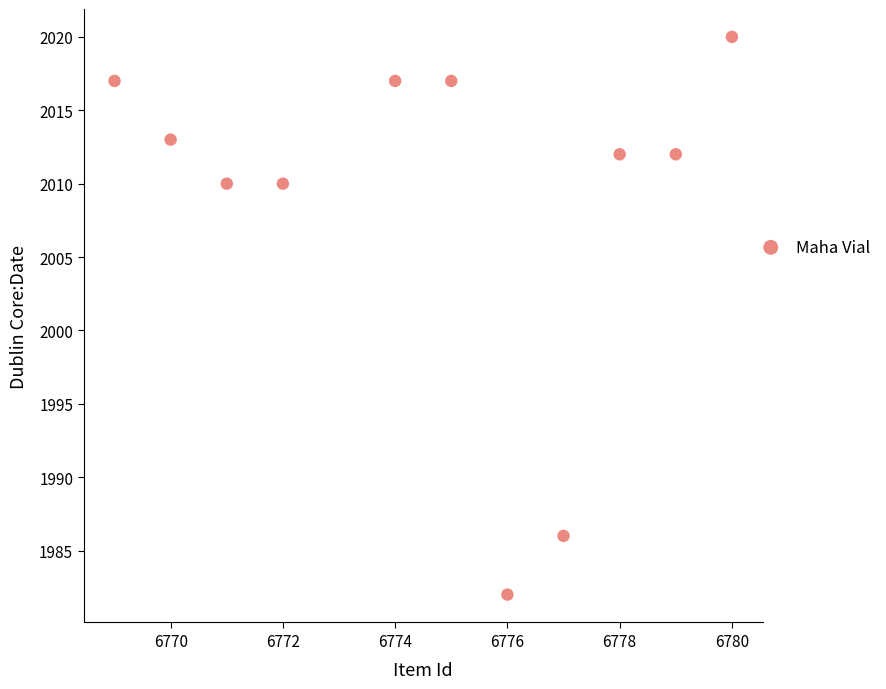

What is the range of X values (max minus min)?

11